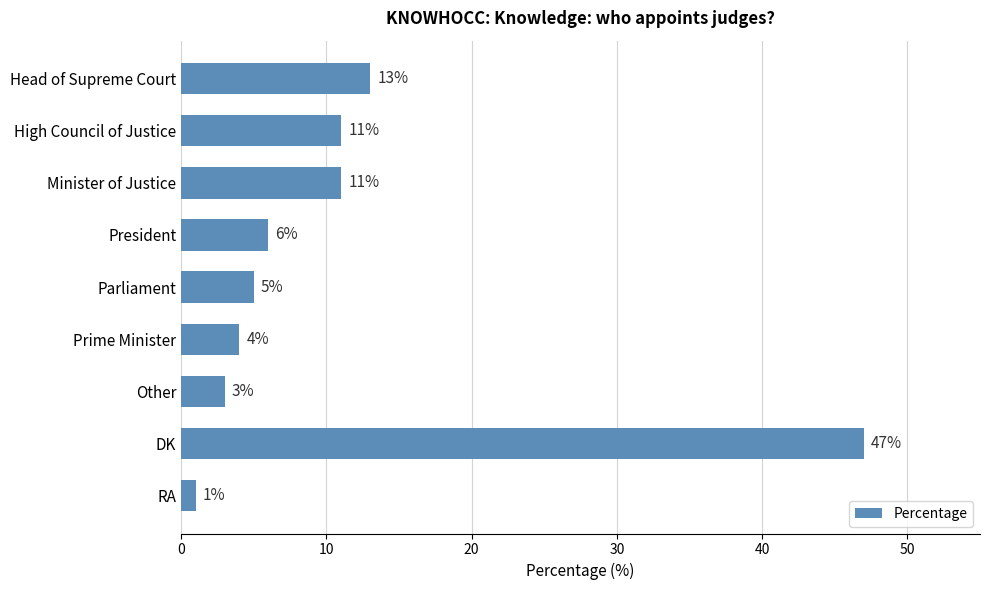

How many series are shown in this chart?

1